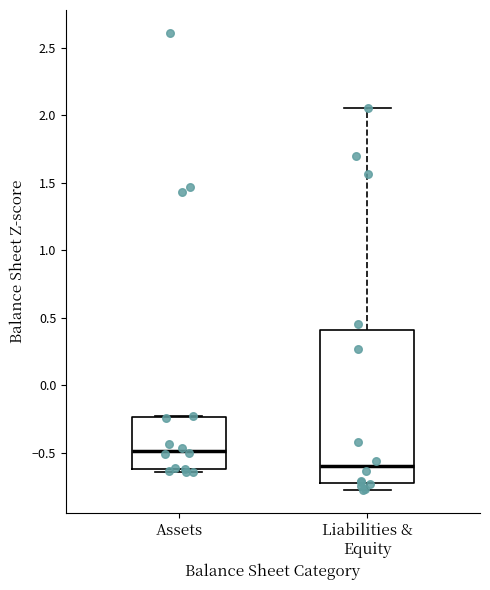

Reading left to right, transcribe this box plot: for each box, give where its median line is, the range the box spans, and where its two whiskers end, as read against the y-axis. The values are not printed on the chart, so give them approximately, as read against the axis.

Assets: median -0.50, box -0.60 to -0.25, whiskers -0.65 to -0.25
Liabilities & Equity: median -0.60, box -0.70 to 0.40, whiskers -0.80 to 2.05